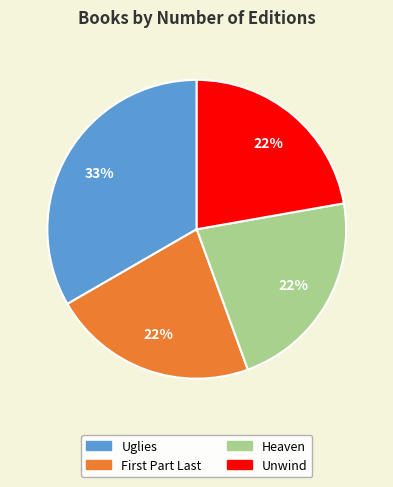

The Uglies slice represents 25% of the pie. True or false?

False